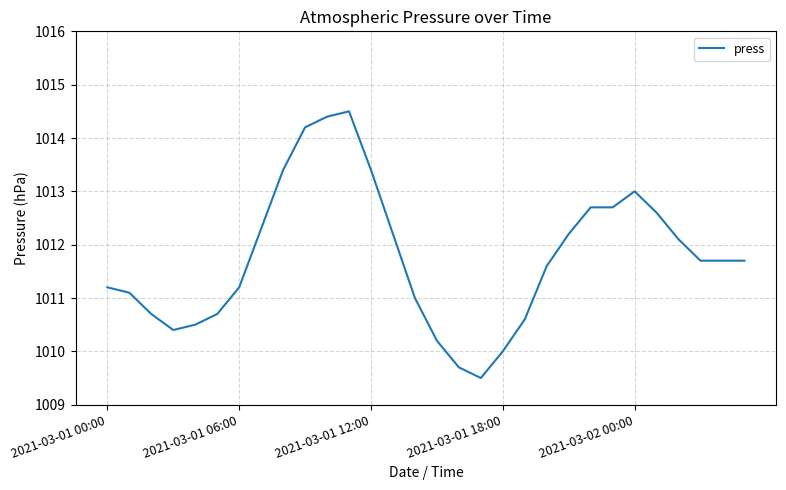

What is the greatest value displayed?

1014.5